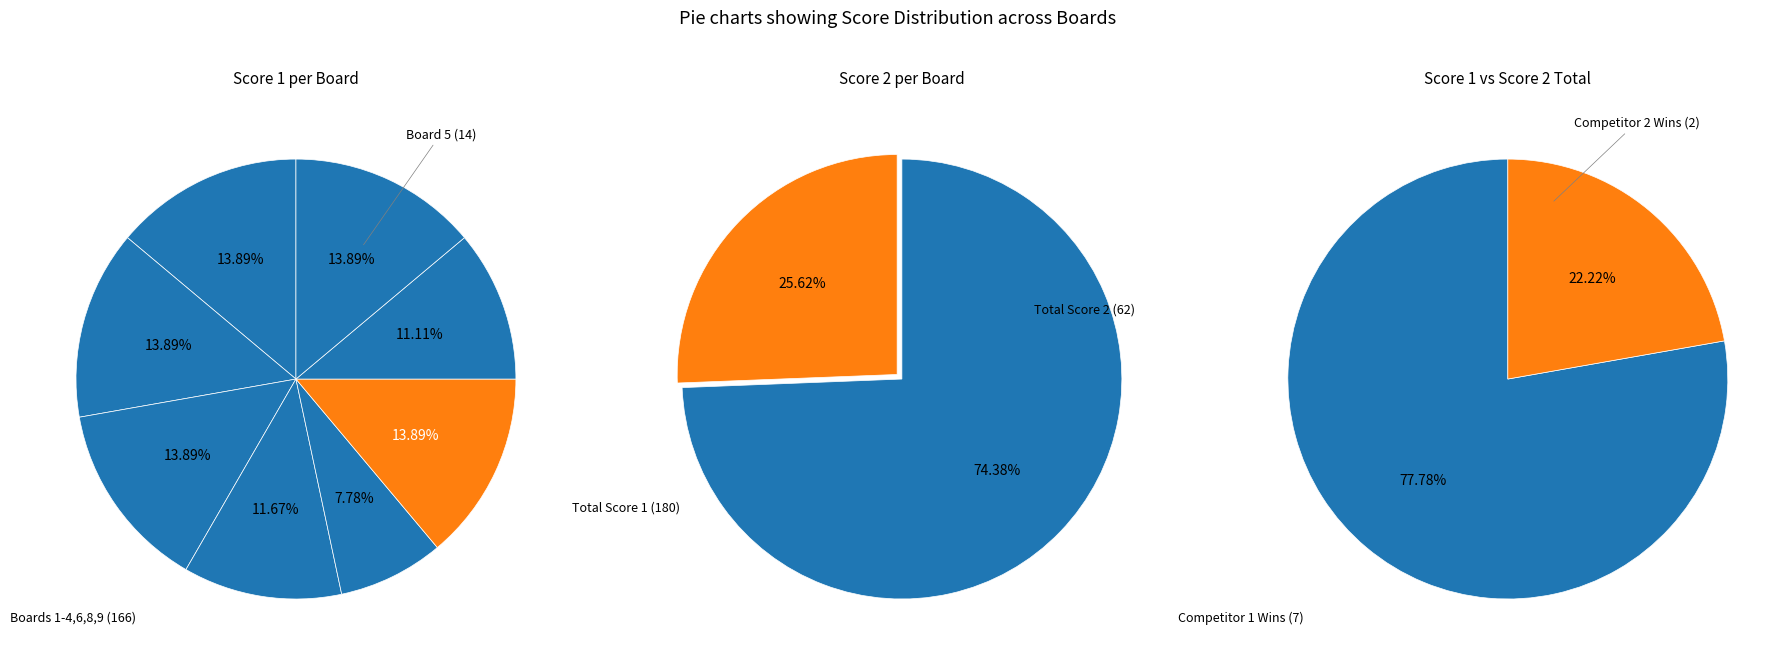

Which category has the biggest portion of the pie?

Board 1